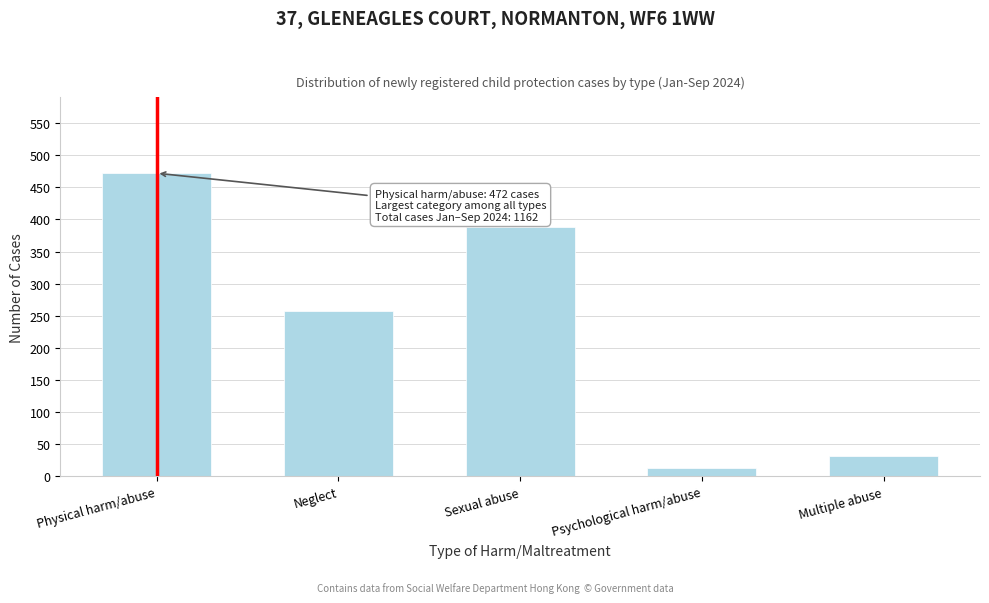

Reading left to right, what are all the values shown in this chart?

472	257	388	13	32